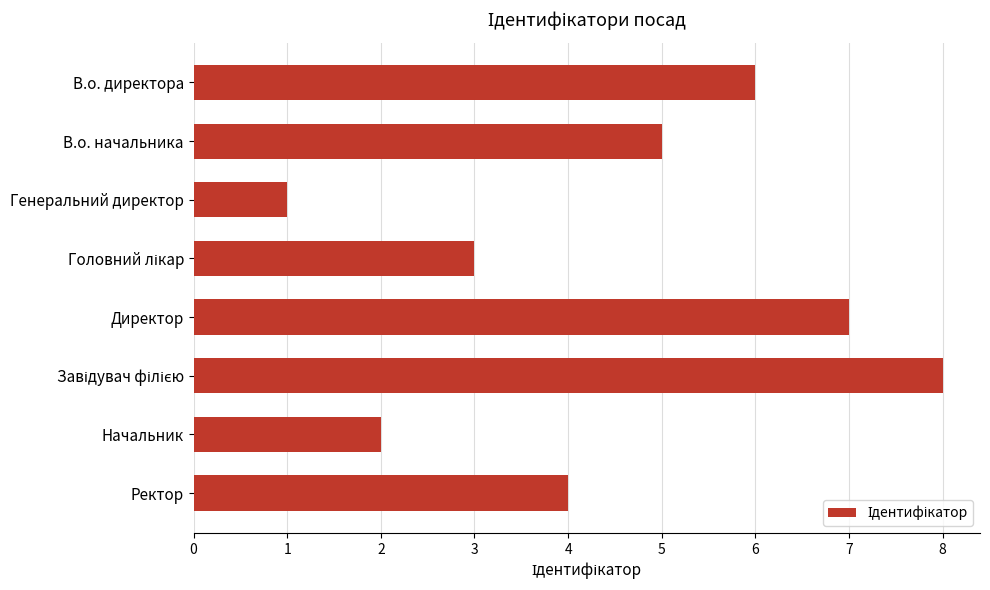

What is the minimum value shown in the chart?

1